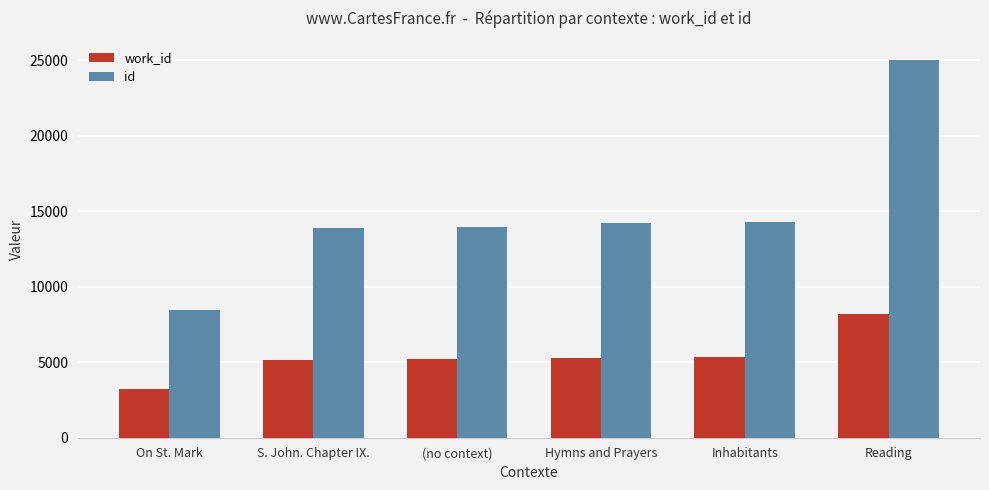

True or false: work_id has a value of 8210 at Reading.

True